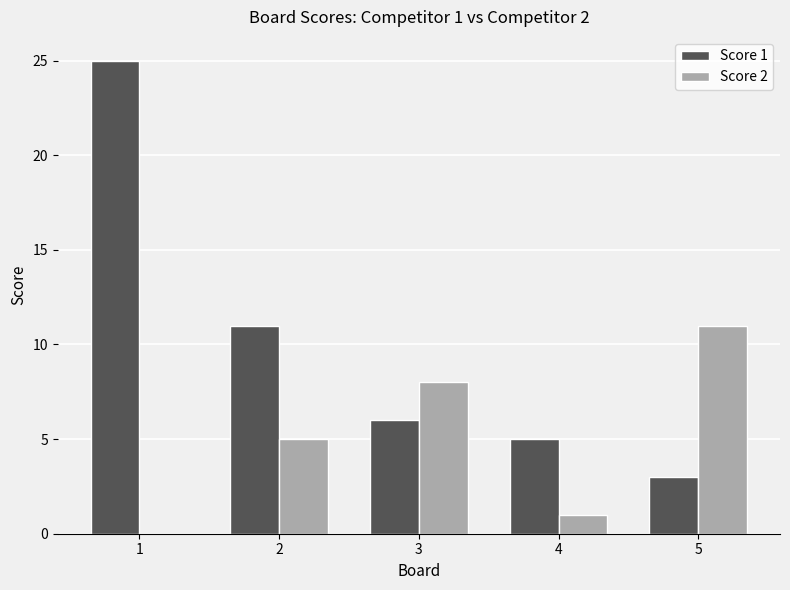

Which series changed the most between 2 and 3?

Score 1